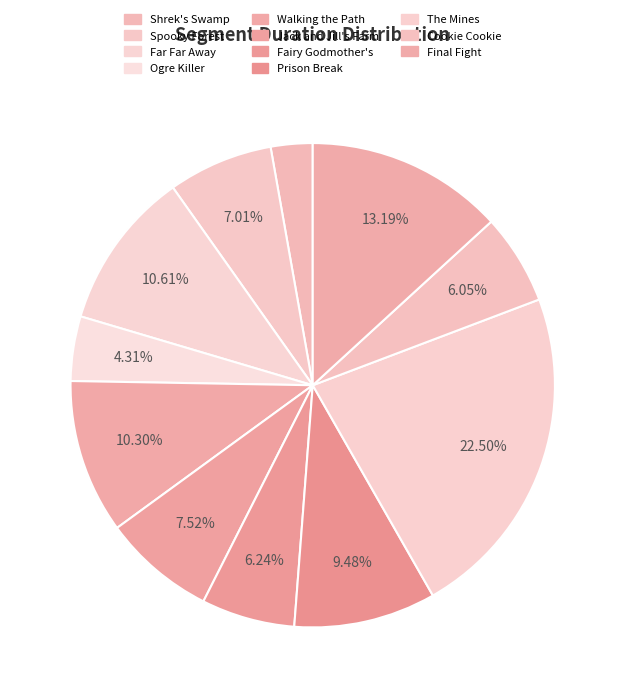

Is there any slice that represents more than half of the pie?

No